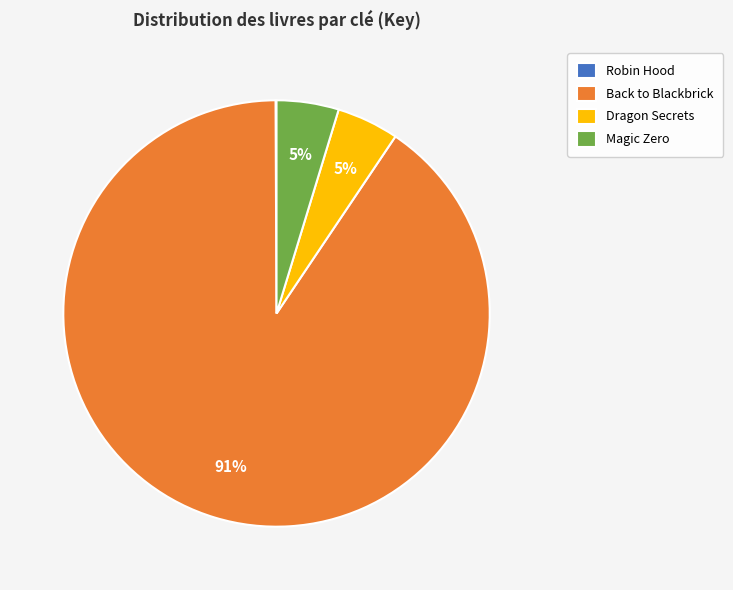

To the nearest percent, what is the average slice percentage?

25%